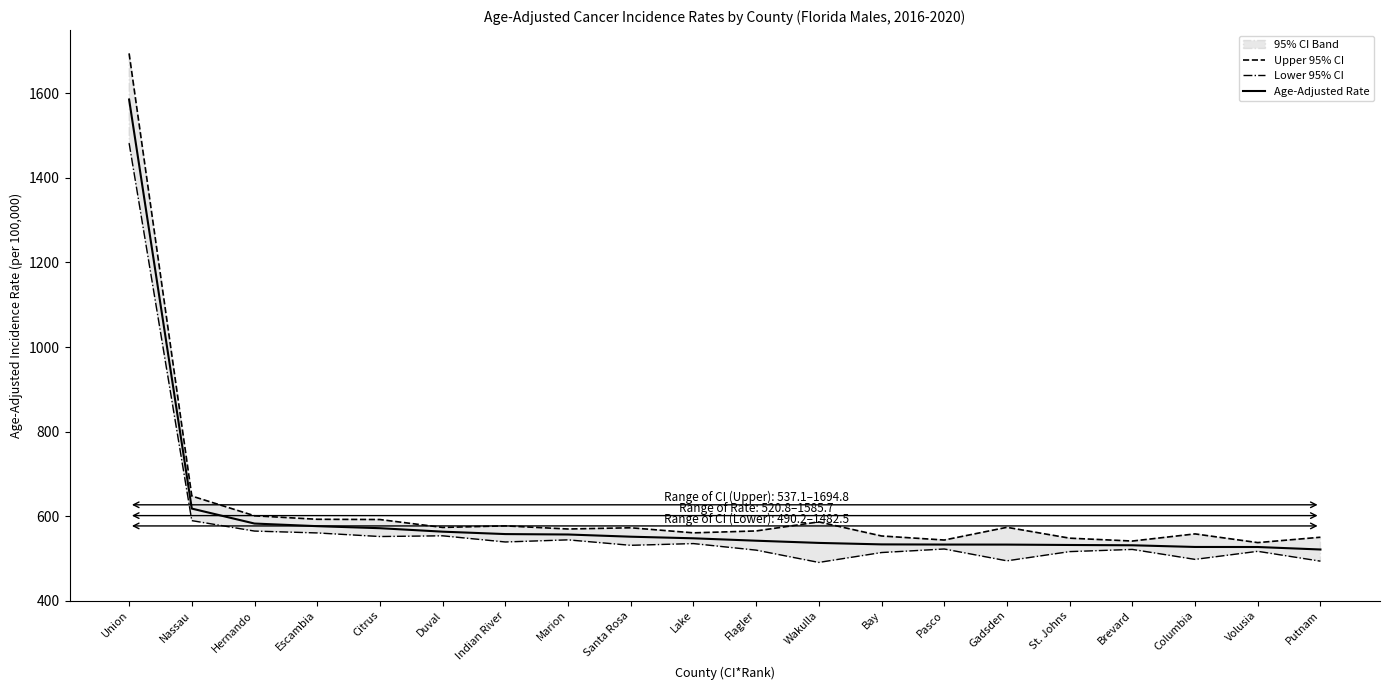

True or false: Upper 95% CI and Lower 95% CI intersect in this chart.

False